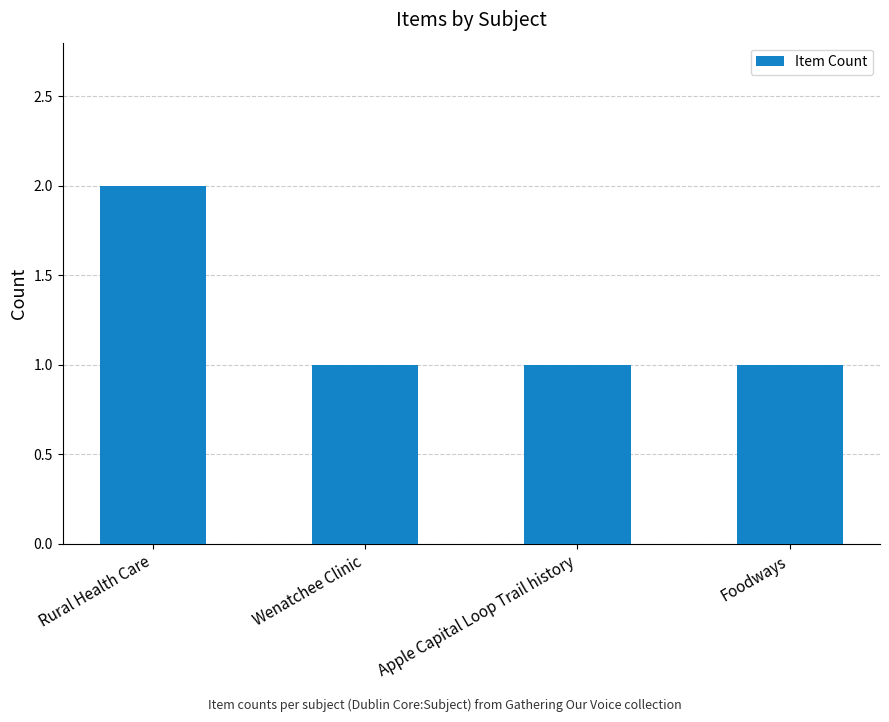

Reading right to left, transcribe all the data shown in this chart.

Foodways=1	Apple Capital Loop Trail history=1	Wenatchee Clinic=1	Rural Health Care=2